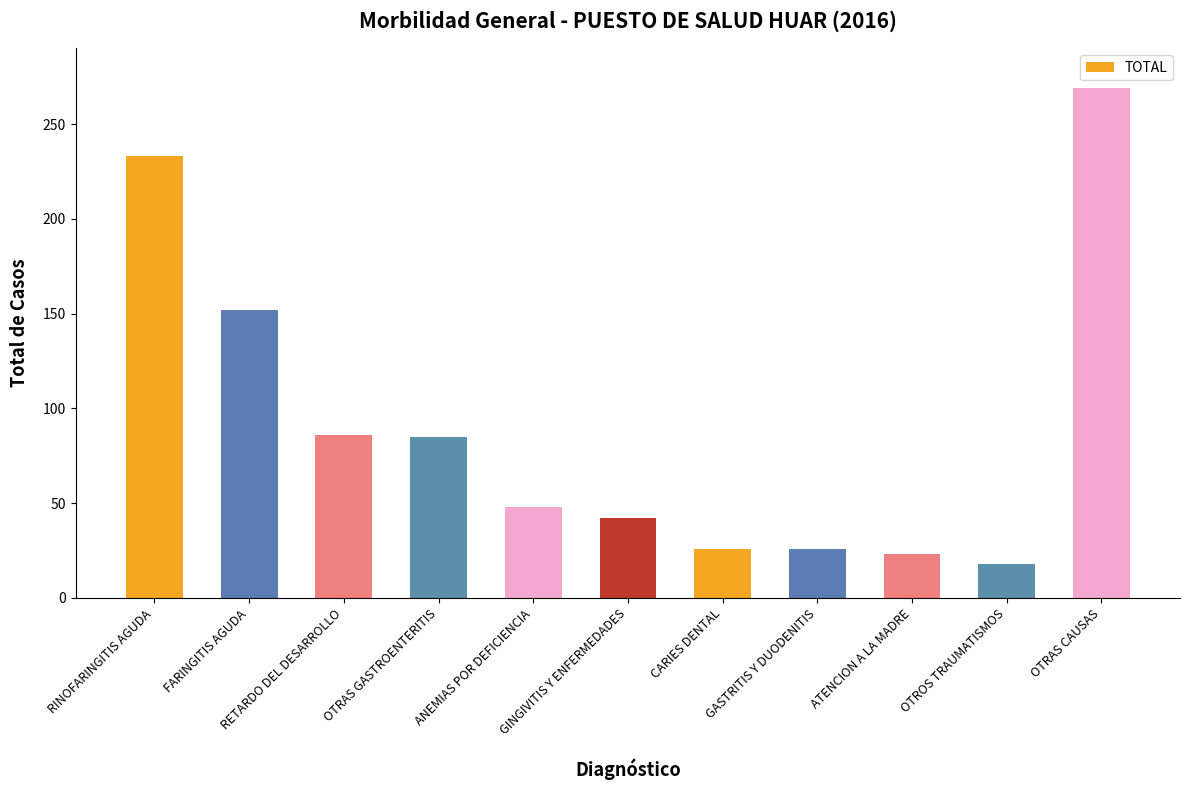

What is the sum of all values?

1008